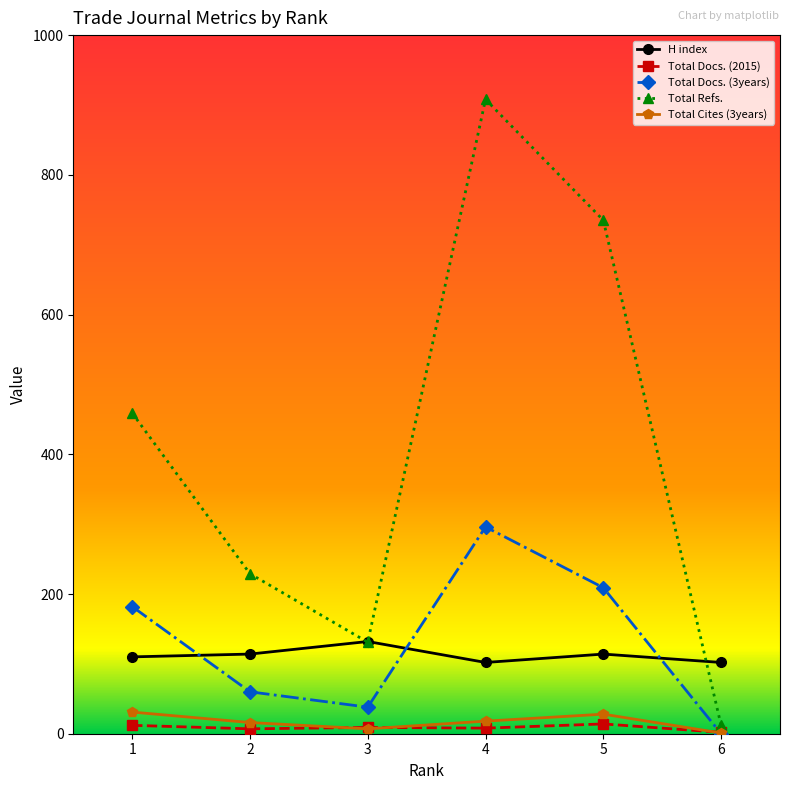

Does the chart display data point markers on the line(s)?

Yes